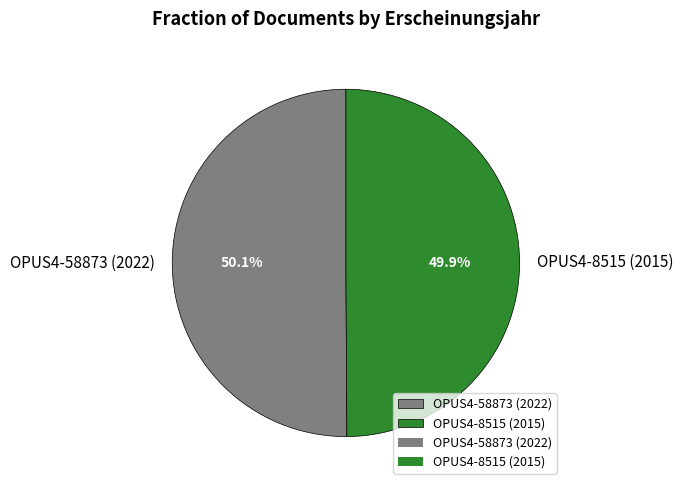

What portion of the pie excludes OPUS4-8515 (2015)?

50.1%